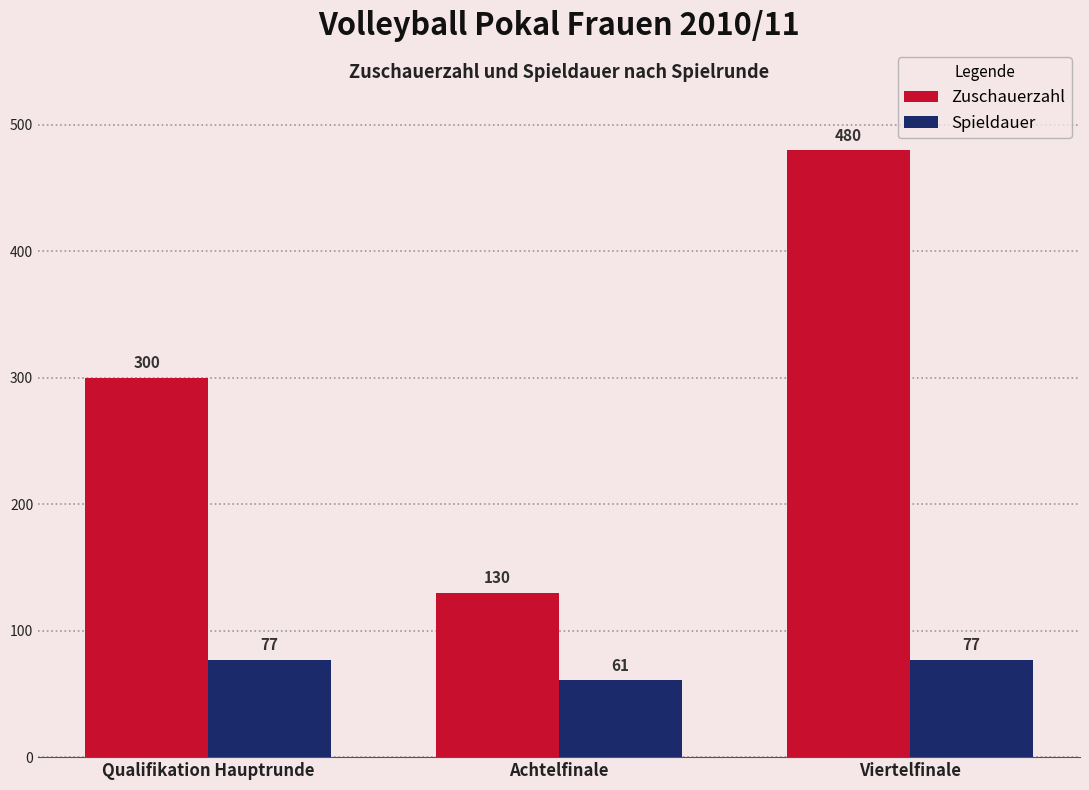

At which category is the sum across all series the highest?

Viertelfinale